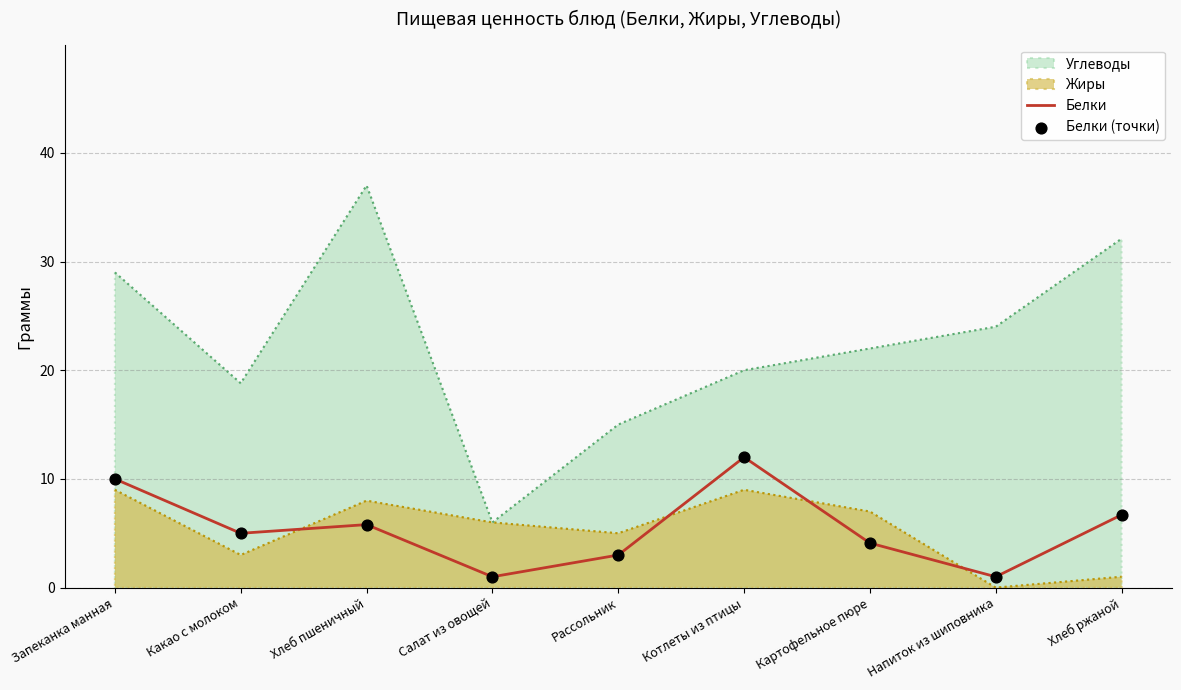

What is the difference between the highest and lowest values at Рассольник?

12.0